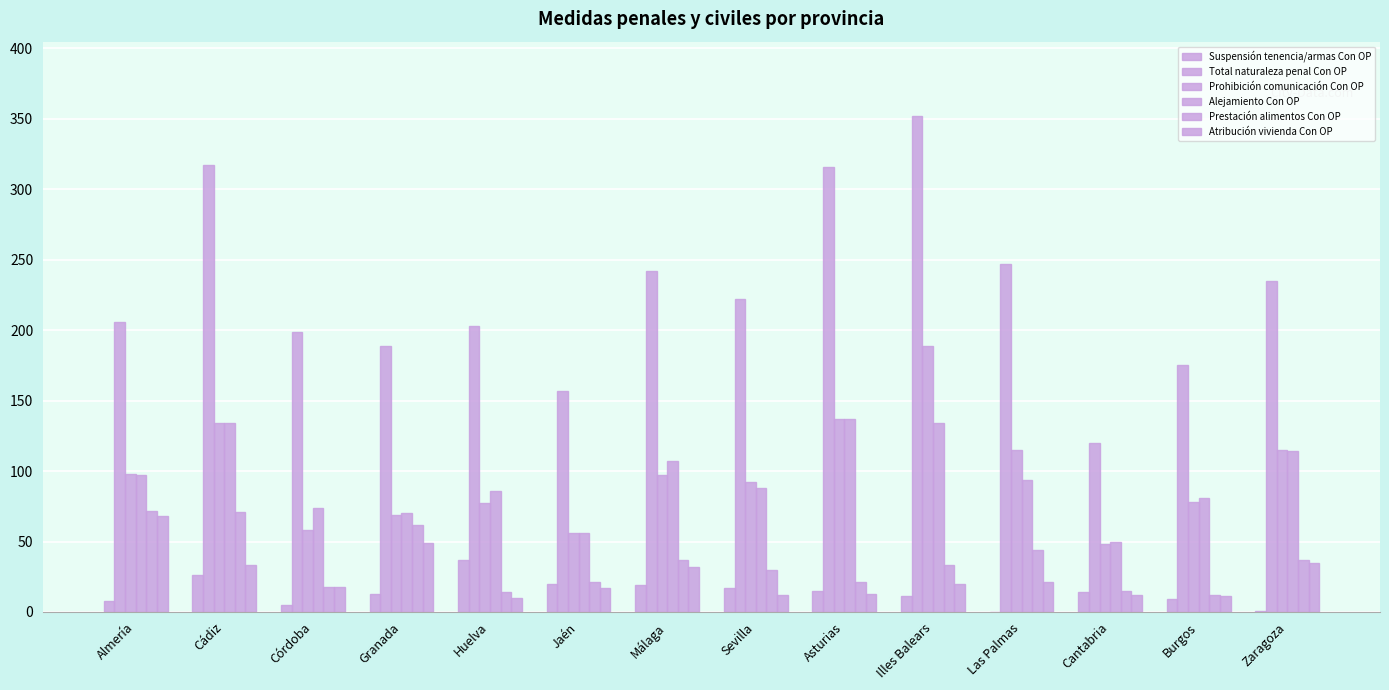

What is the sum of the Atribución vivienda Con OP values at Burgos and Zaragoza?

46